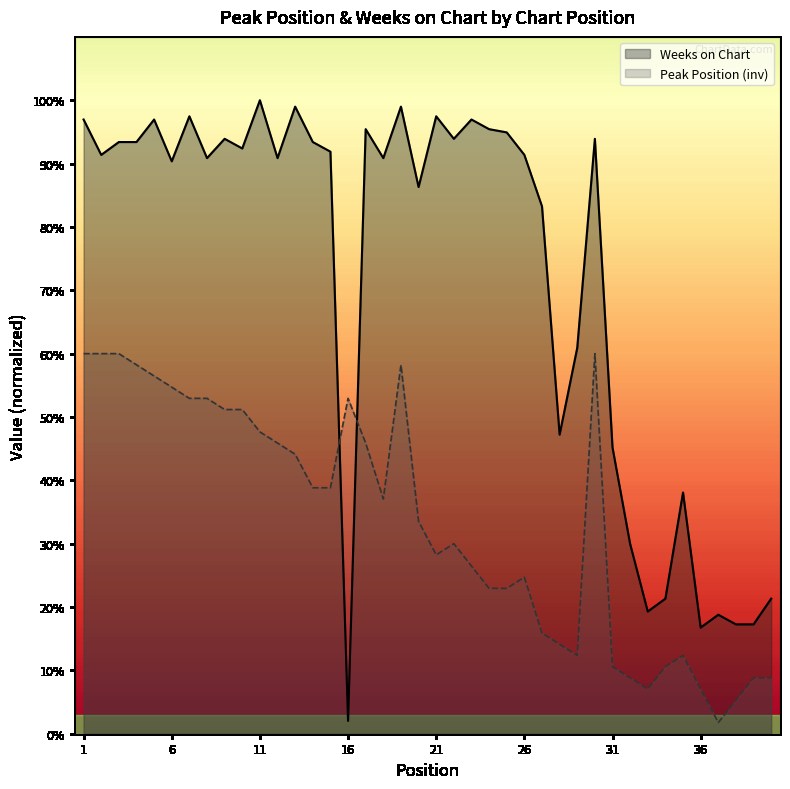

What is the value of the Weeks on Chart point at the 18th from the left?

90.9